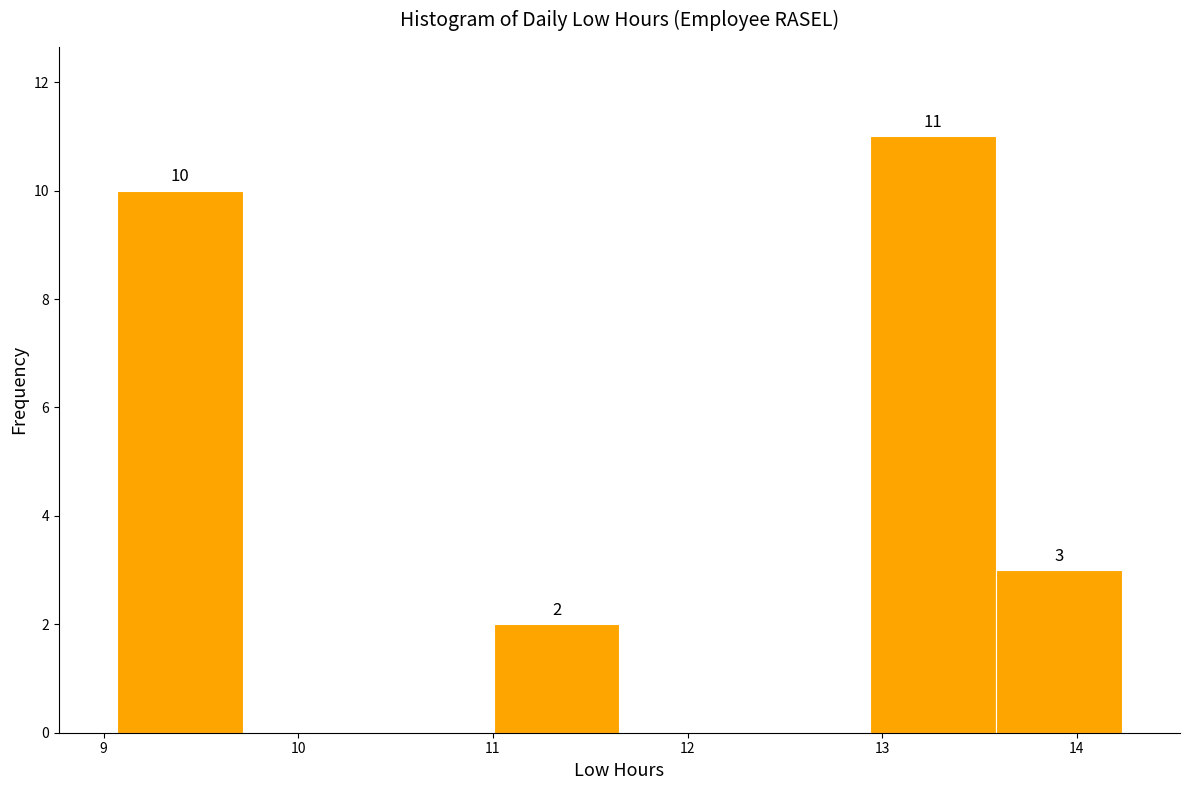

Over which range of the x-axis is the bar tallest?

12.9 to 13.6